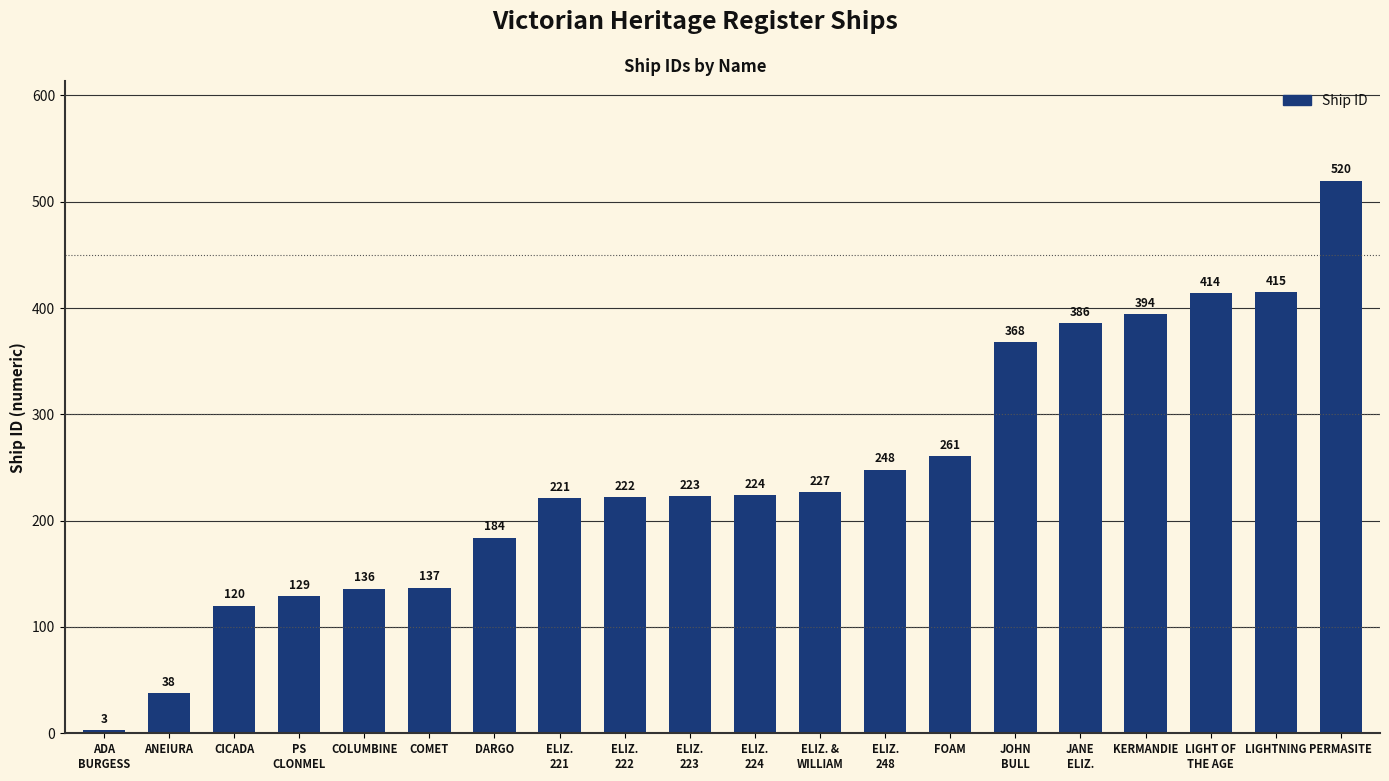

How many bars are there in total?

20